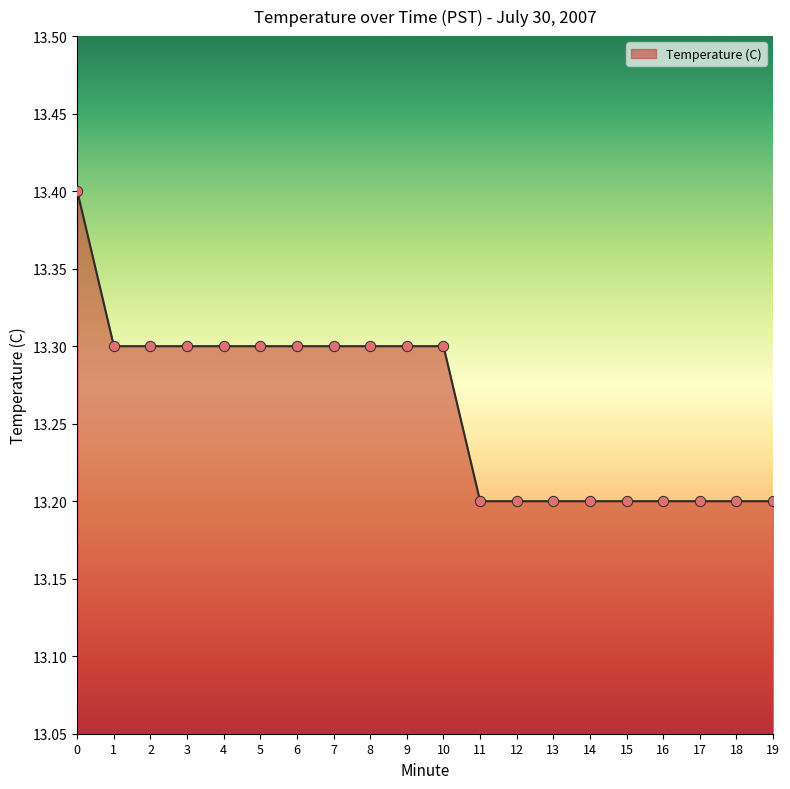

Between 16 and 1, which is larger?

1